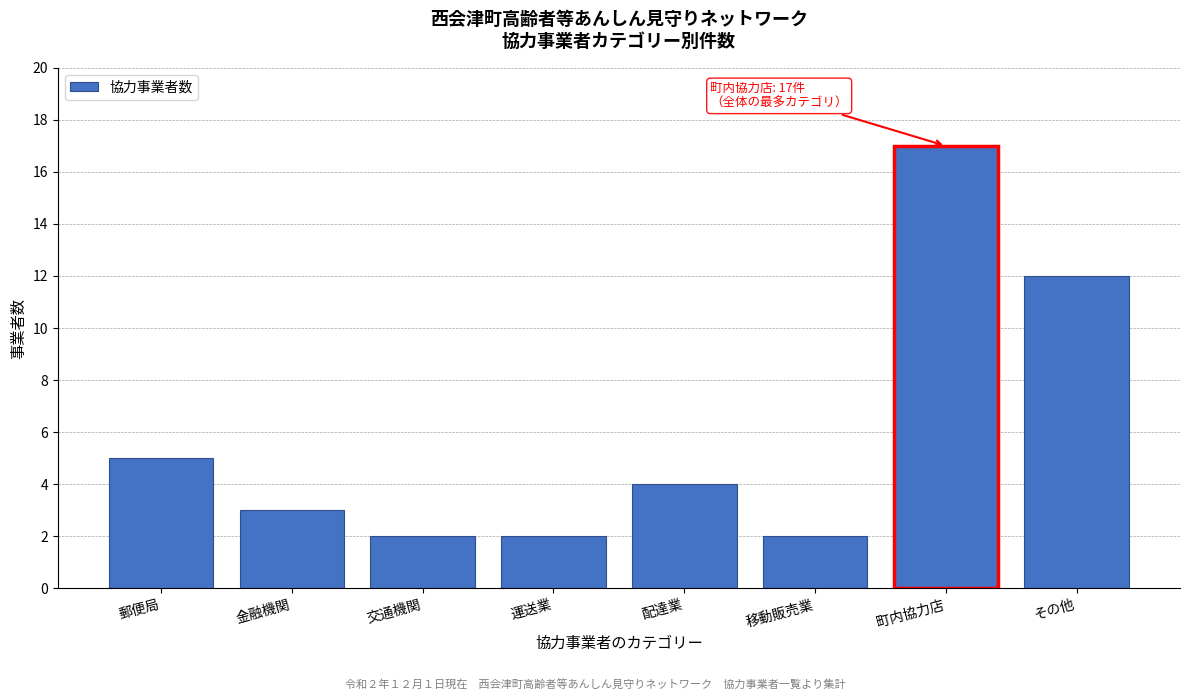

Reading right to left, list all the values displayed in this chart.

12	17	2	4	2	2	3	5